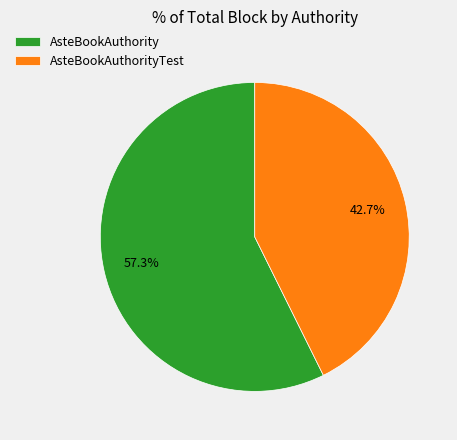

To the nearest percent, what is the difference between the largest and smallest slice percentages?

15%